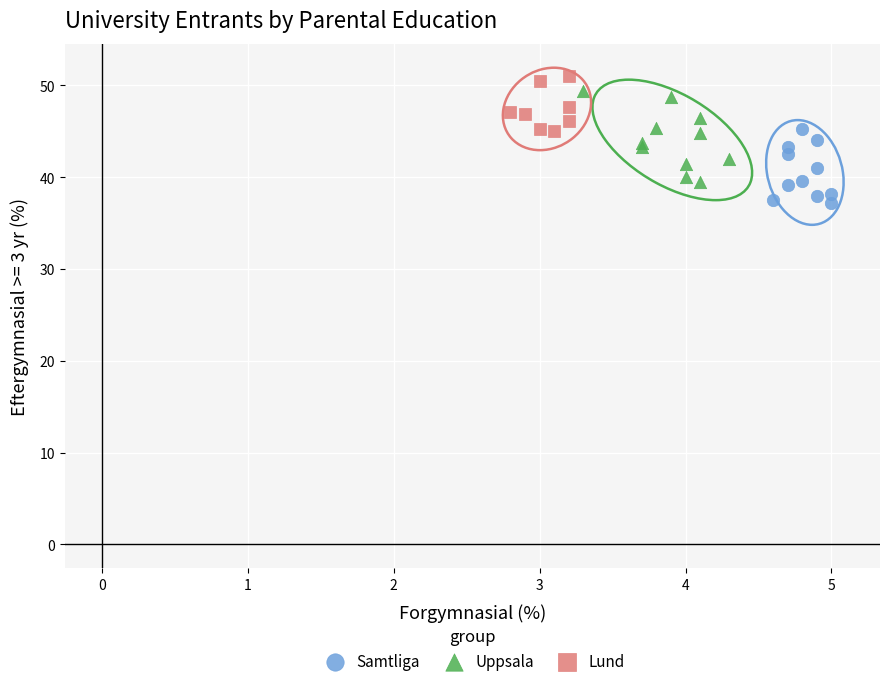

Which series contains the highest Y value?

Lund